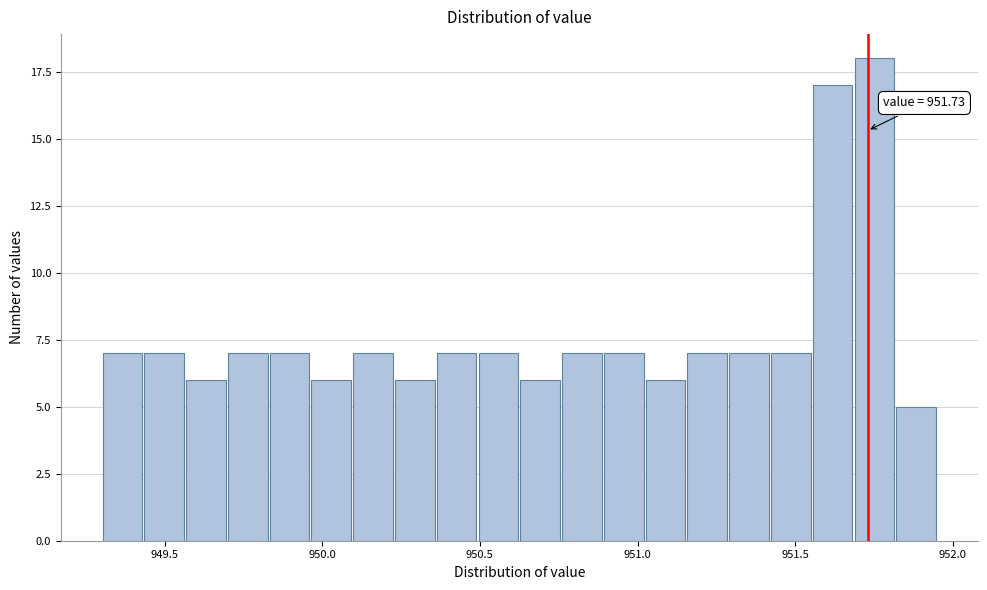

Read against the x-axis, roughly where is the centre of the tallest bar?

951.75